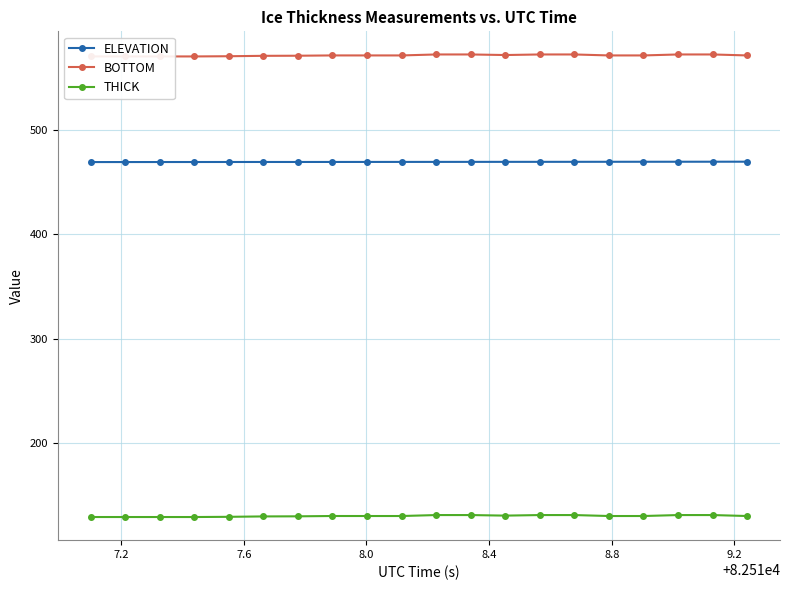

True or false: ELEVATION and THICK cross at least once.

False